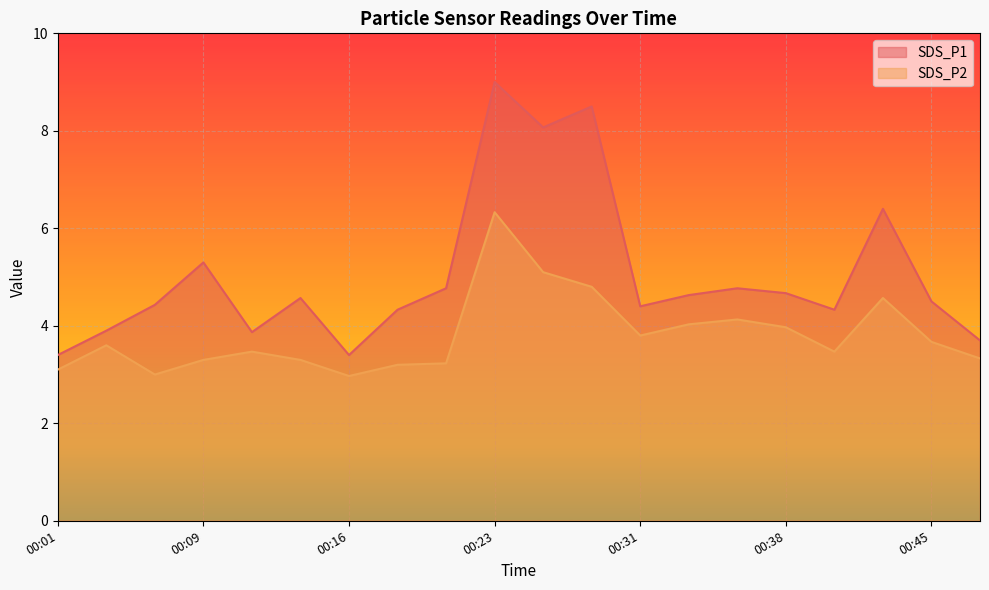

True or false: SDS_P1 and SDS_P2 cross at least once.

False